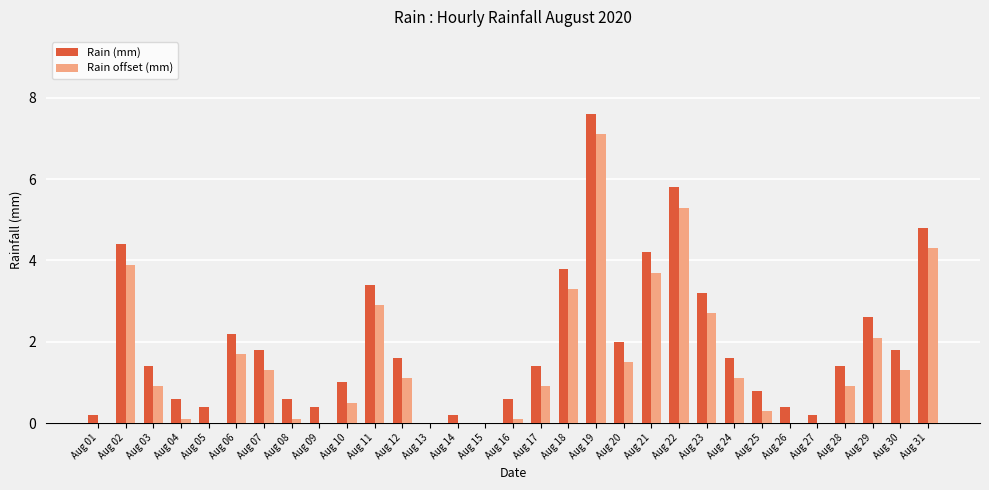

Which series changed the most between Aug 13 and Aug 29?

Rain (mm)